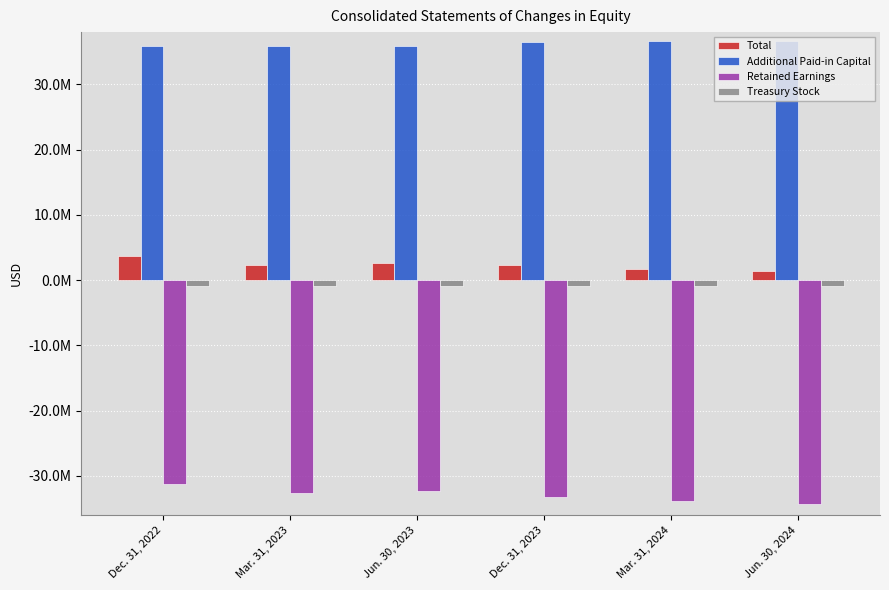

What are all the series names shown in the legend?

Total, Additional Paid-in Capital, Retained Earnings, Treasury Stock